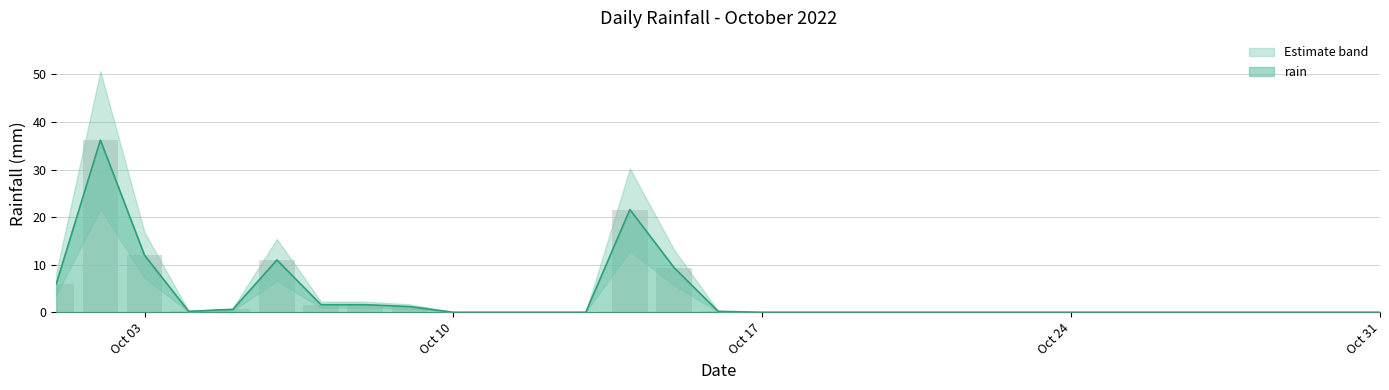

Is it true that the value at Oct 03 is 5.5?

False